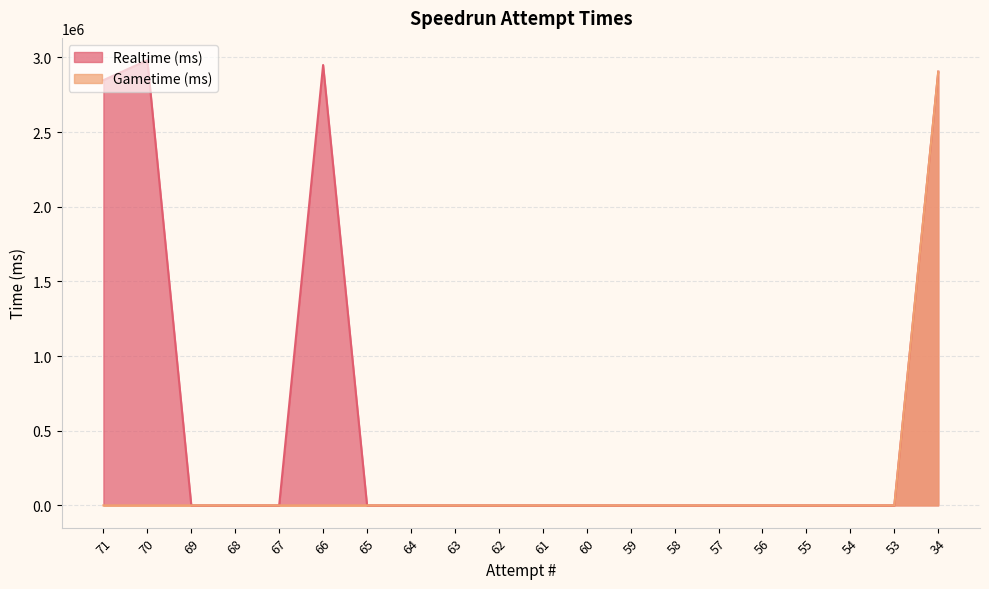

What is the greatest value displayed?

2981810